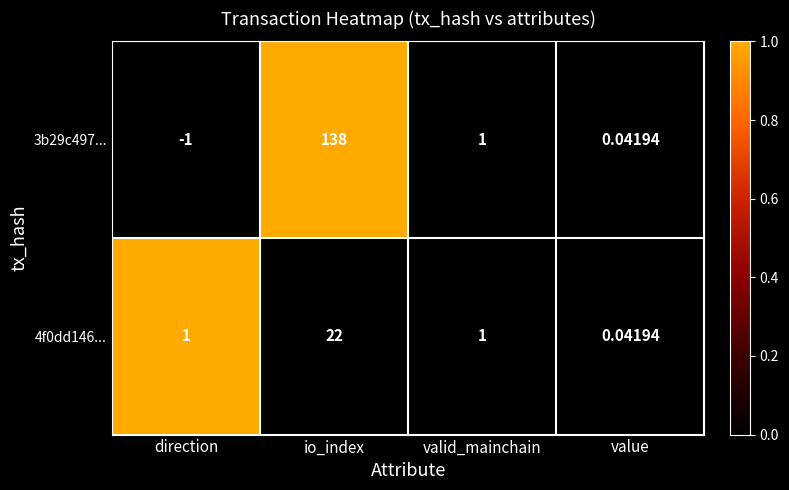

Rank the categories by 3b29c497... value from highest to lowest.

io_index, valid_mainchain, value, direction